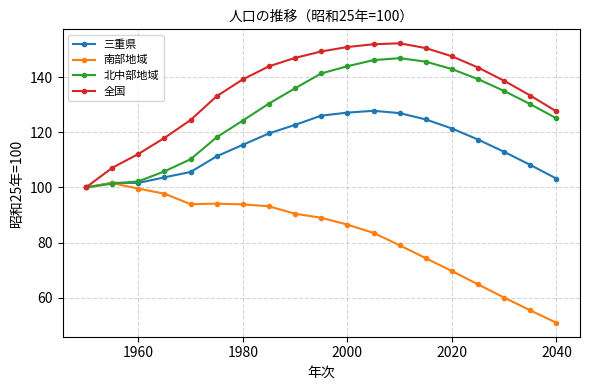

What is the value of the 全国 point at the 2nd from the left?

107.1